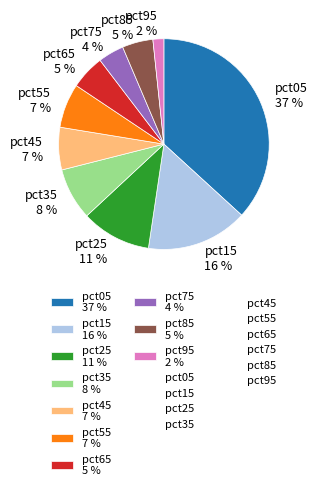

Does any single category account for the majority?

No